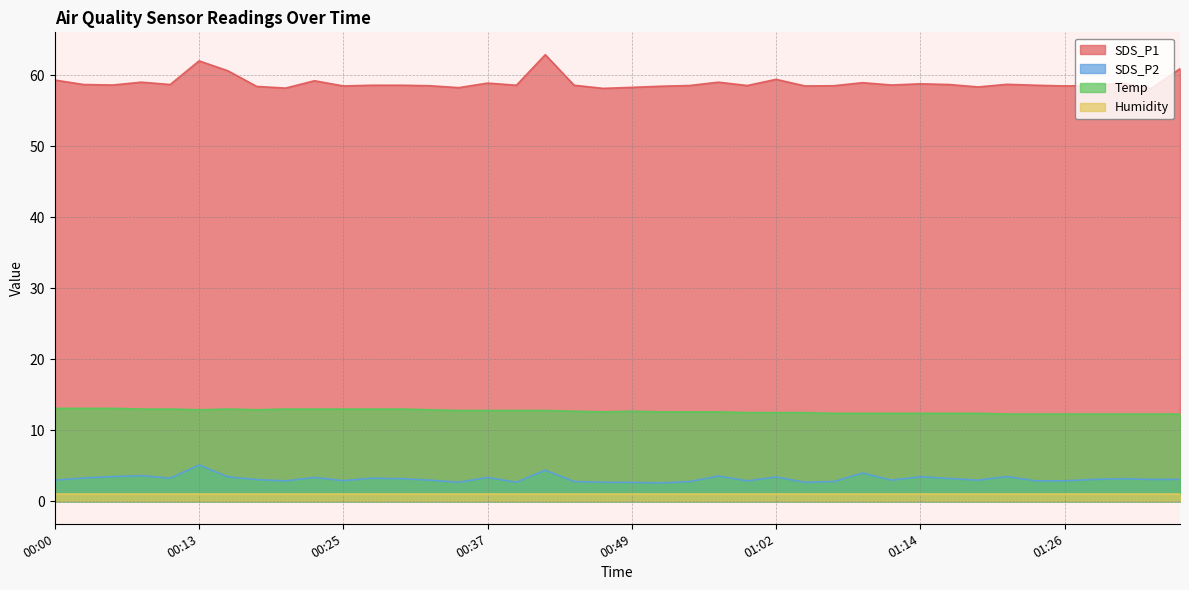

Rank the series by their maximum value, from highest to lowest.

SDS_P1, Temp, SDS_P2, Humidity